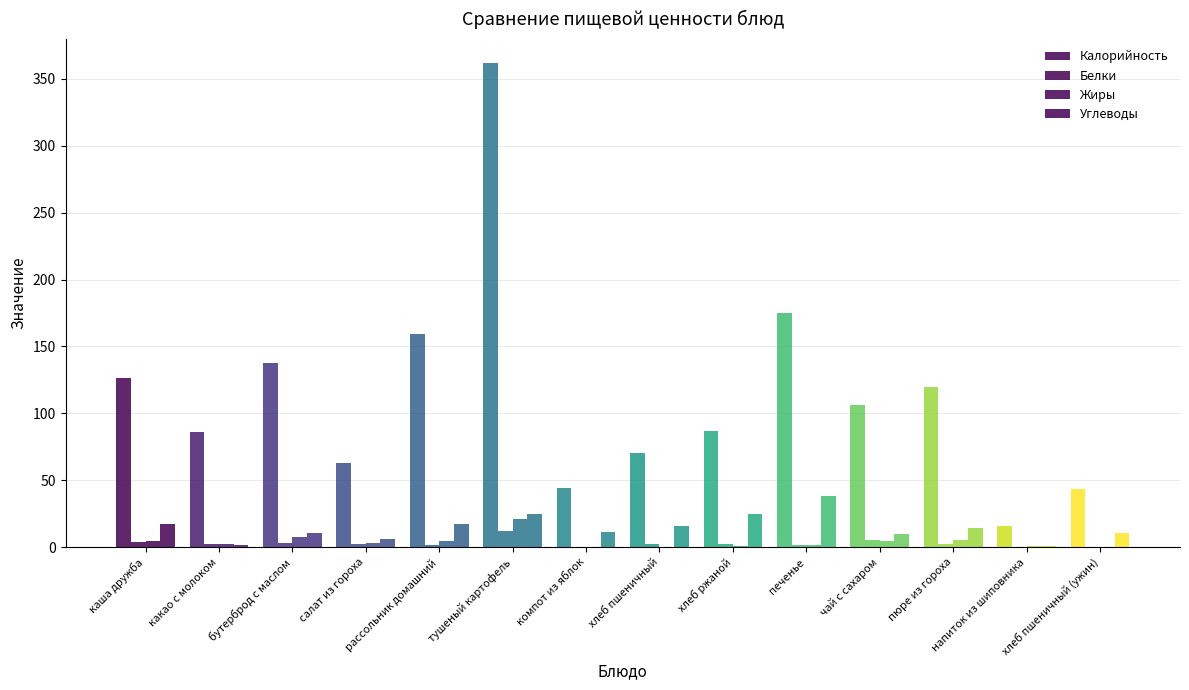

What is the maximum value for Углеводы?

38.6